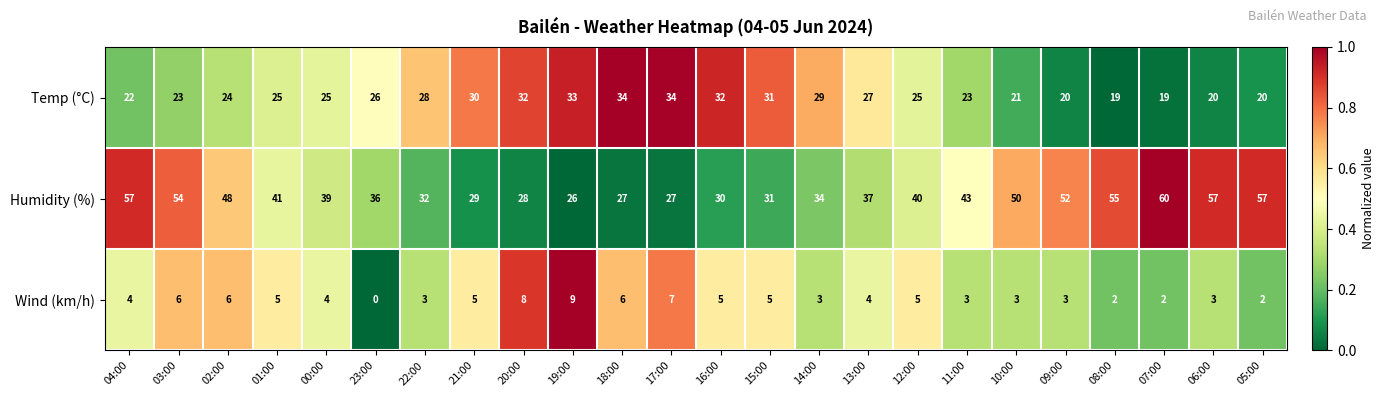

At which label does Humidity (%) first exceed 40?

04:00